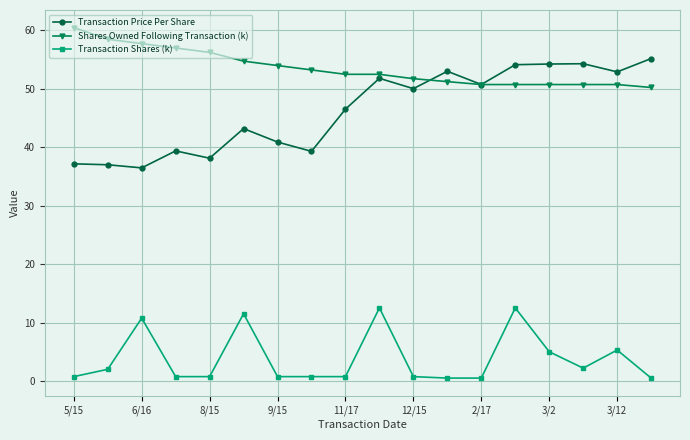

Count the number of categories in the chart.

18